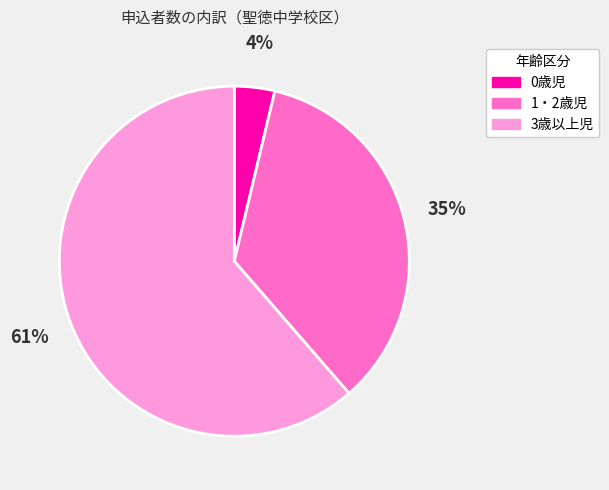

Combined, do 0歳児 and 1・2歳児 account for over 50%?

No